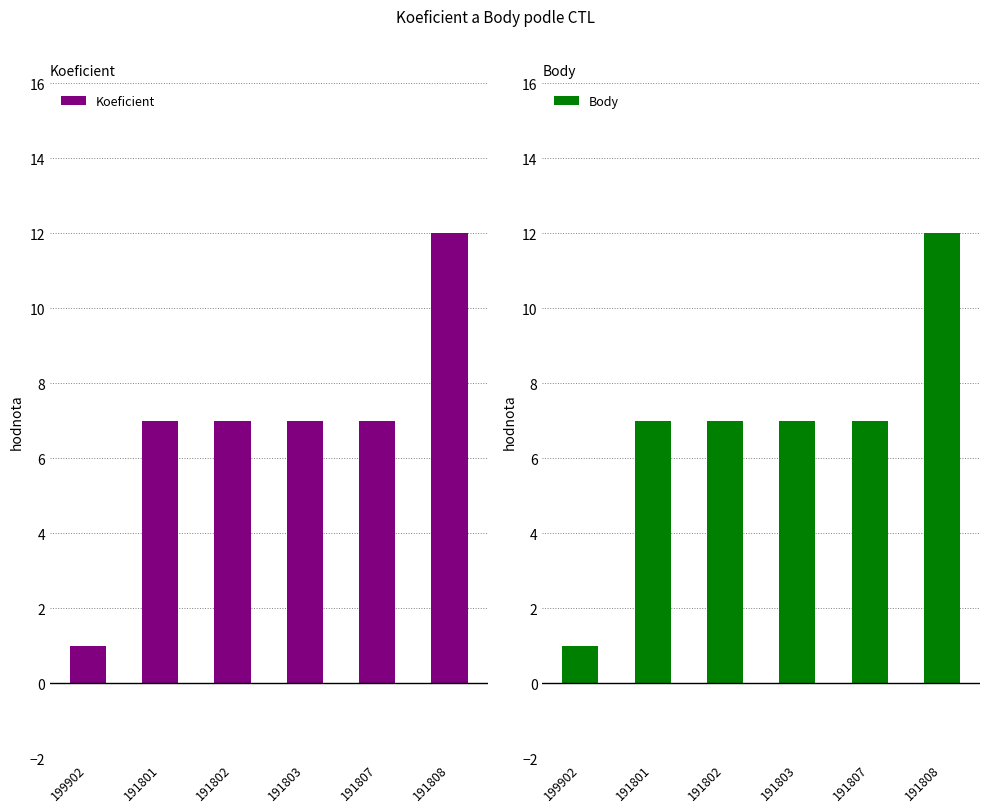

What is the label of the 2nd bar from the right?

191807